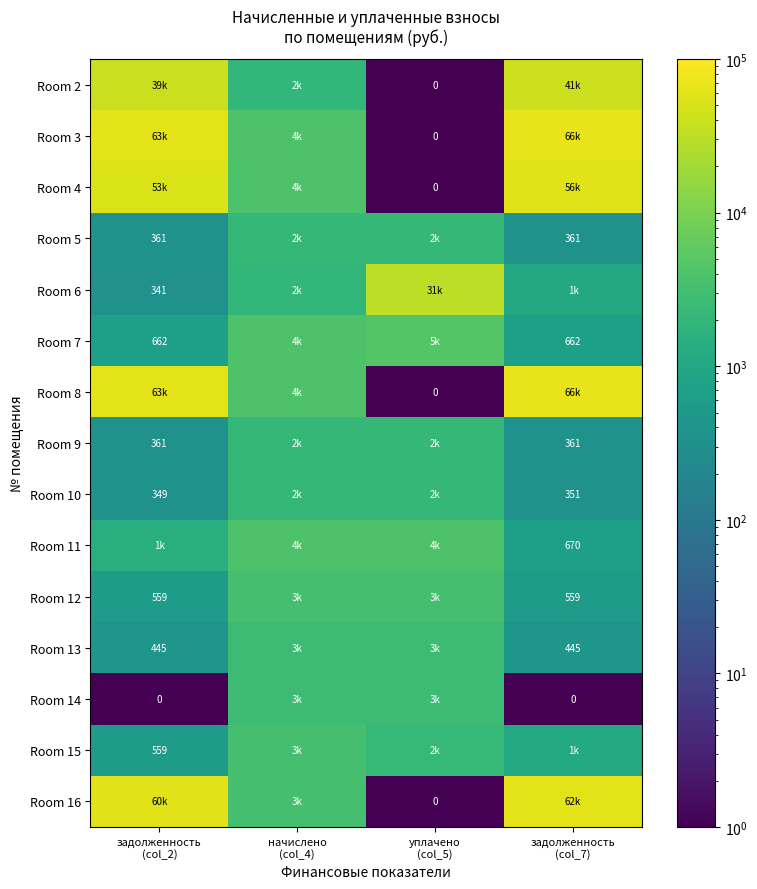

How many data points in Room 13 are above 2668?

2